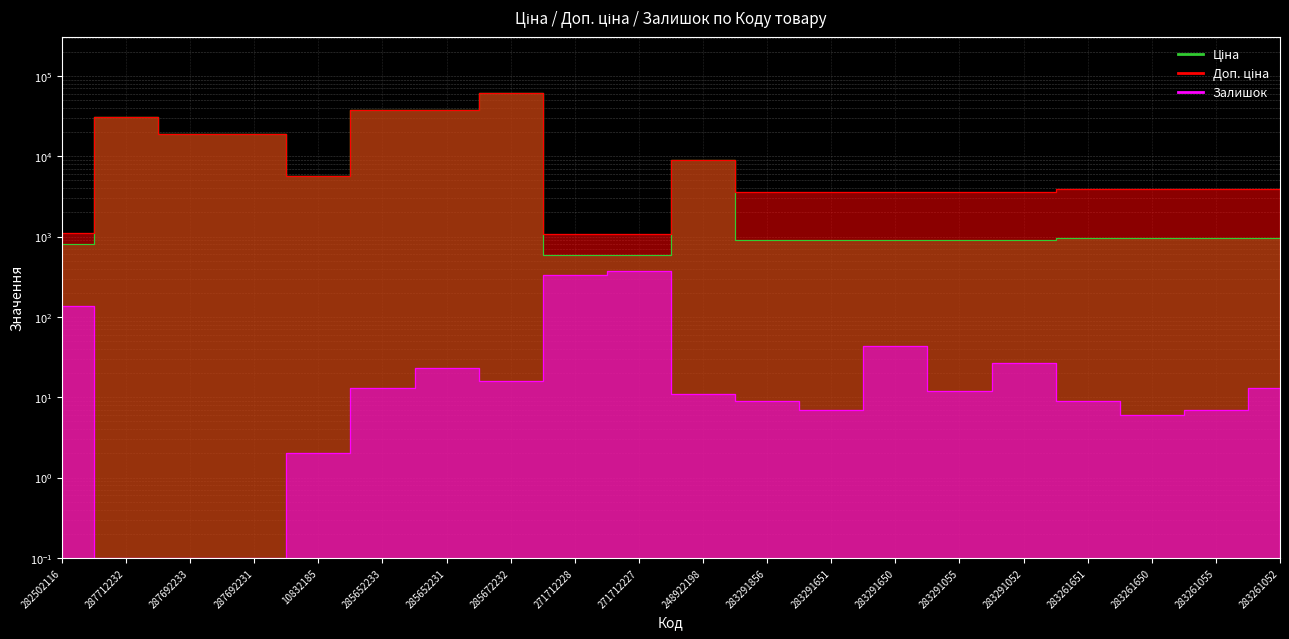

What are all the series names shown in the legend?

Ціна, Доп. ціна, Залишок